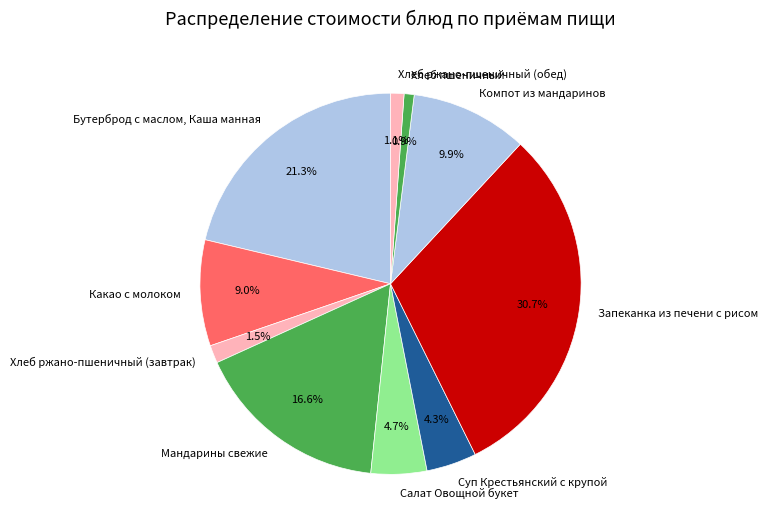

Which has a higher value, Салат Овощной букет or Компот из мандаринов?

Компот из мандаринов